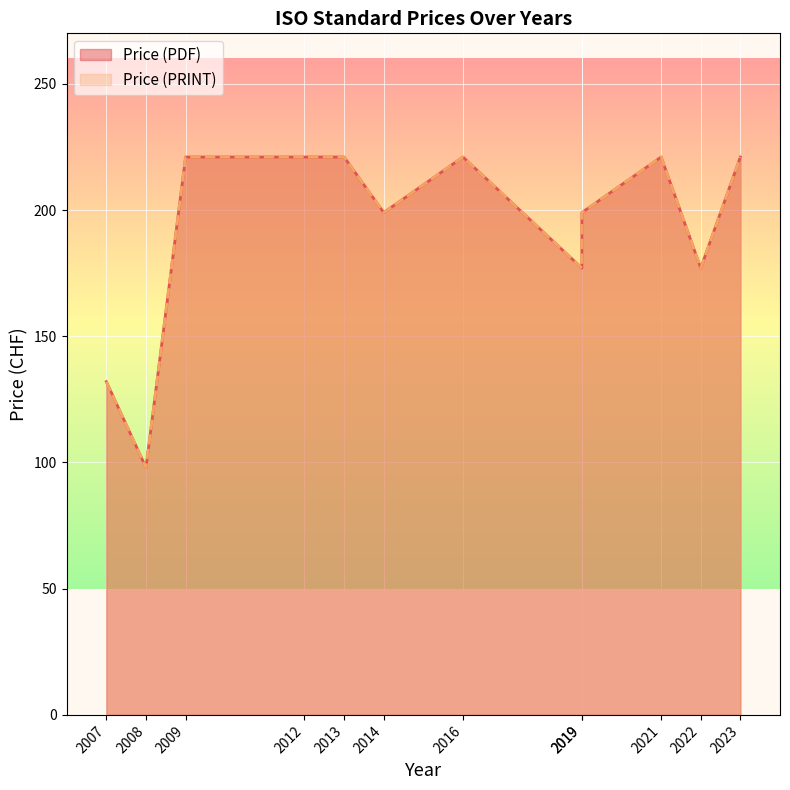

What is the sum of all Price (PRINT) values?

2308